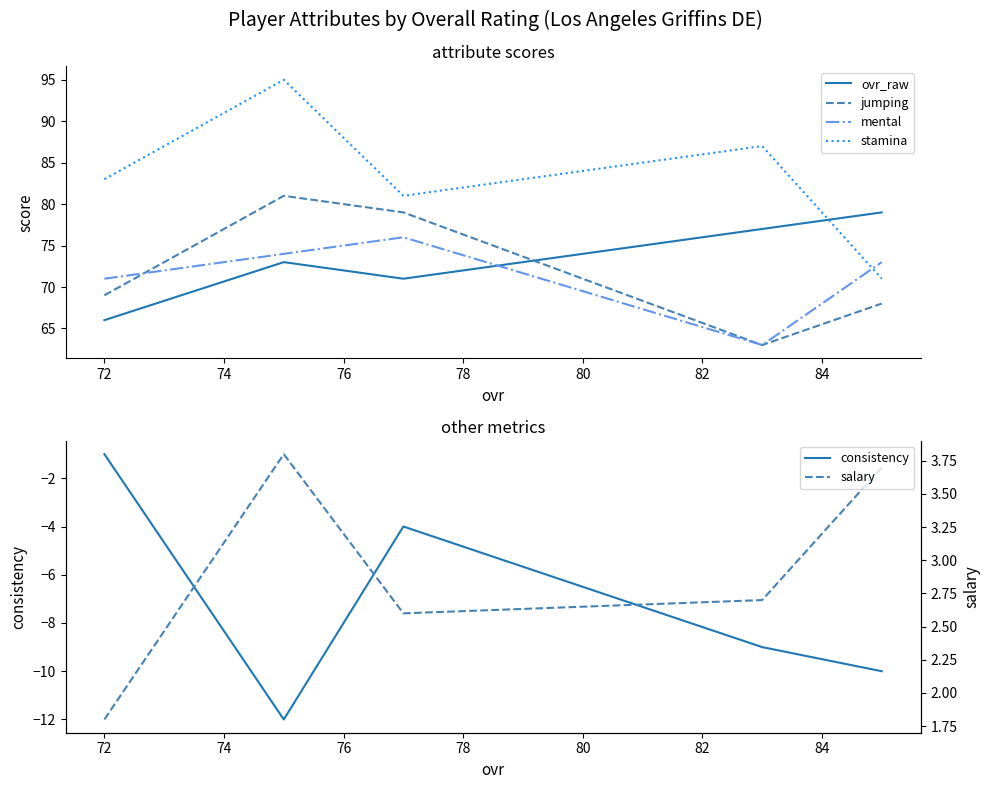

Rank the series by their maximum value, from lowest to highest.

consistency, salary, mental, ovr_raw, jumping, stamina